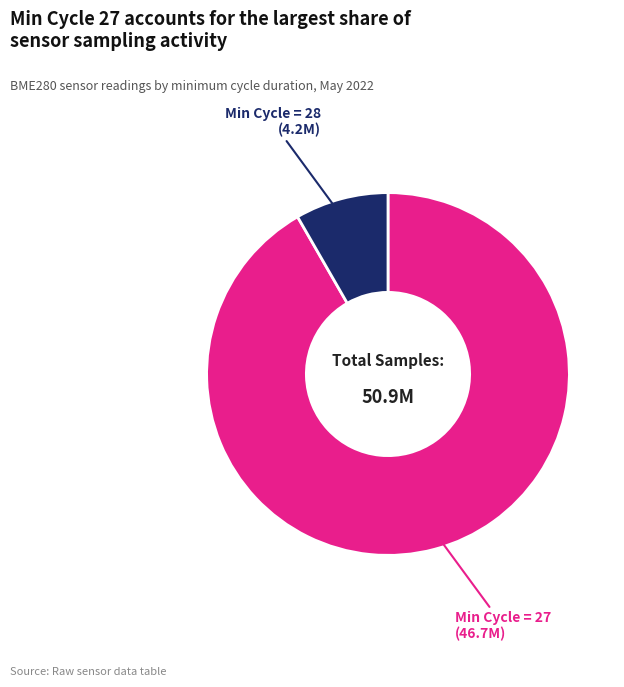

Is there any slice that represents more than half of the pie?

Yes